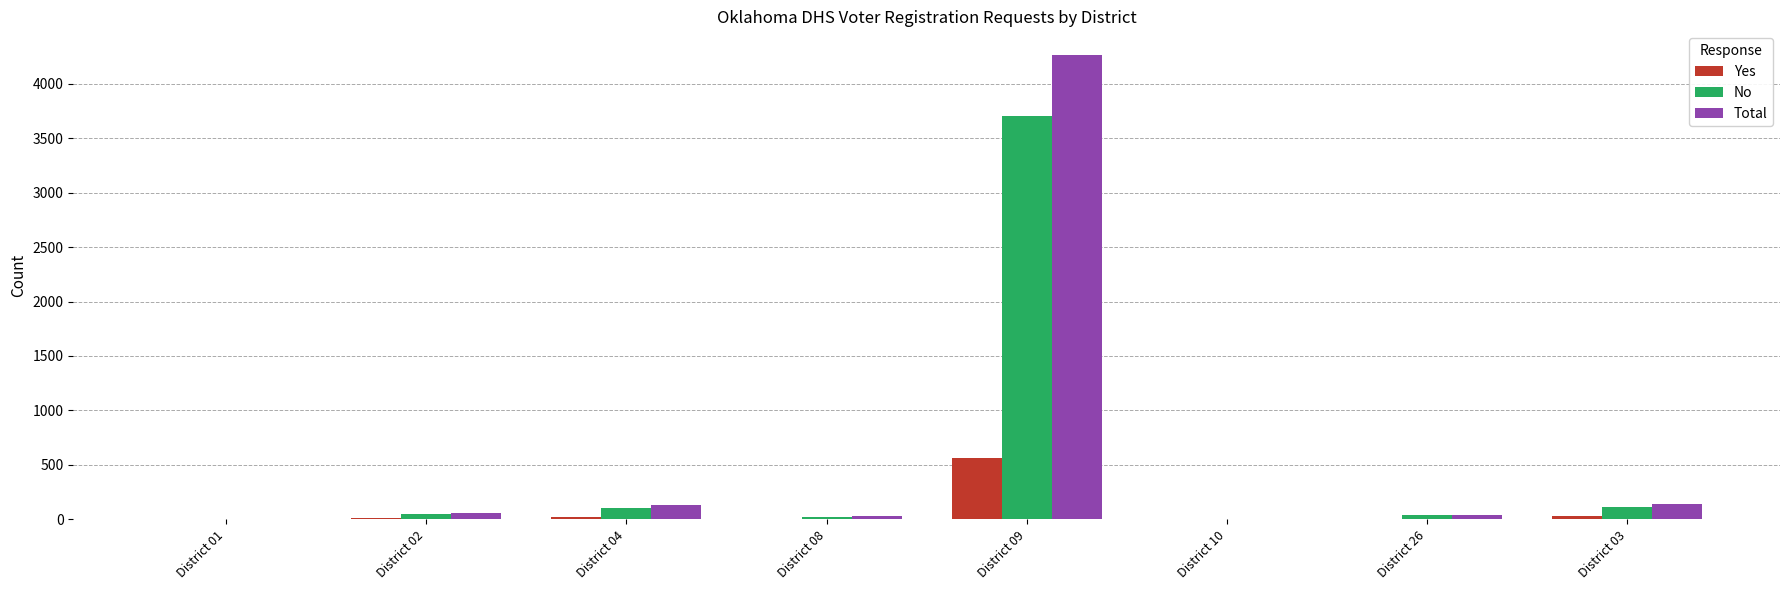

Count the number of categories in the chart.

8